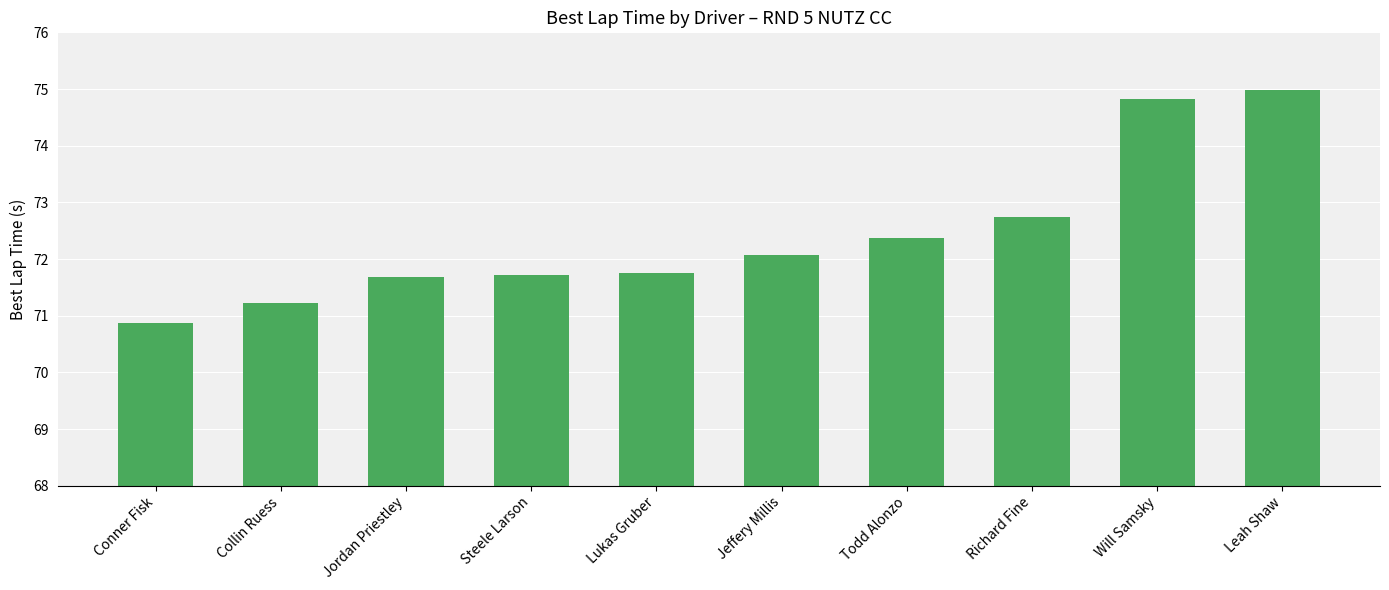

Reading left to right, extract all data points from this chart.

70.9	71.2	71.7	71.7	71.8	72.1	72.4	72.7	74.8	75.0